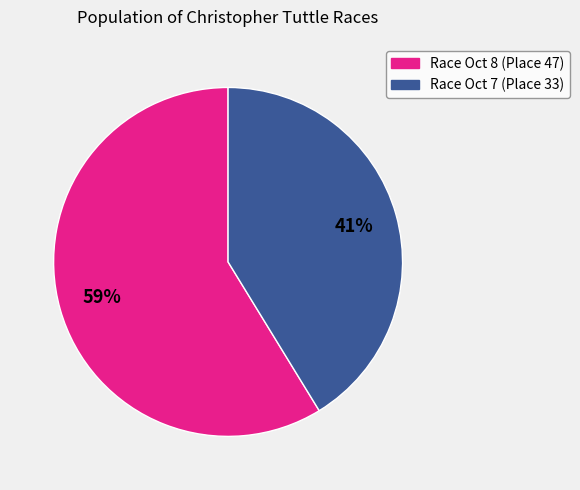

Between Race Oct 8 (Place 47) and Race Oct 7 (Place 33), which is larger?

Race Oct 8 (Place 47)